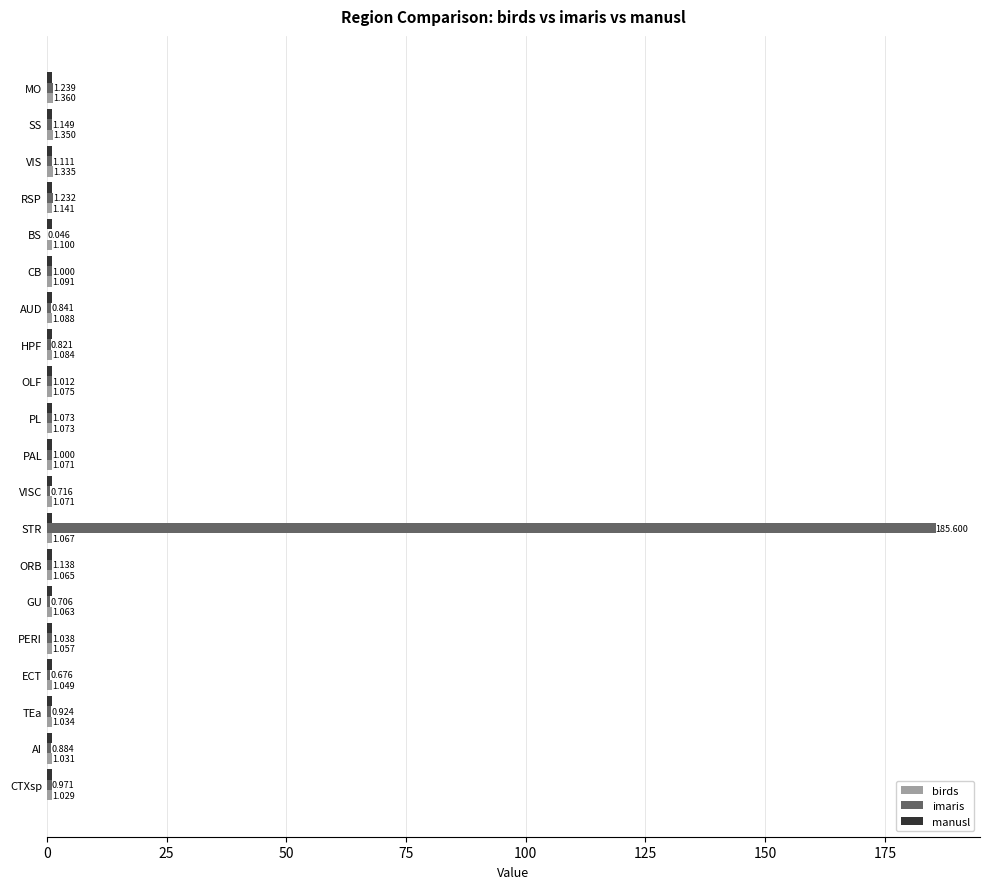

Which series has the largest total across all categories?

imaris